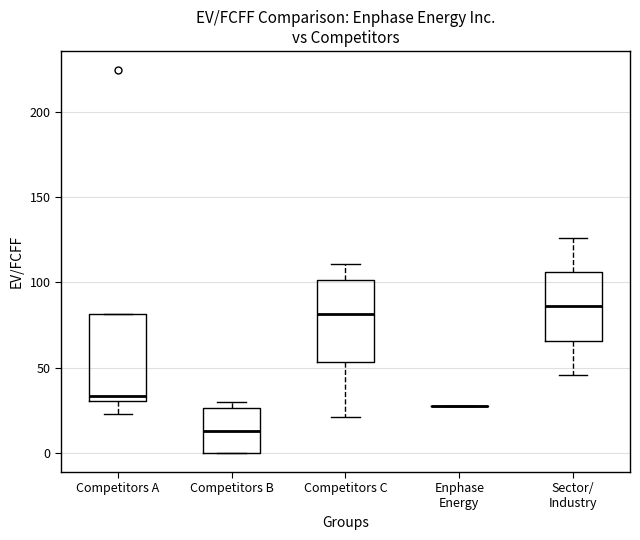

Reading left to right, read every box against the y-axis: the position of its median line, the range the box covers, and the ends of its whiskers. The values are not printed on the chart, so give them approximately, as read against the axis.

Competitors A: median 35, box 30 to 80, whiskers 25 to 80
Competitors B: median 15, box 0 to 25, whiskers 0 to 30
Competitors C: median 80, box 55 to 100, whiskers 20 to 110
Enphase Energy: box collapsed to a line at 30, whiskers 30 to 30
Sector/ Industry: median 85, box 65 to 105, whiskers 45 to 125